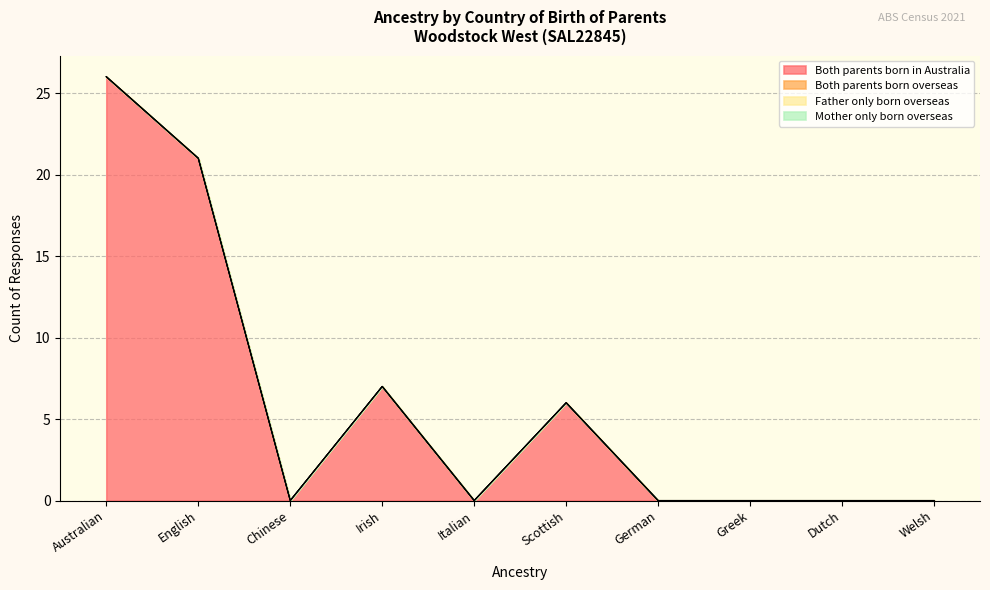

True or false: Both parents born overseas has more than 1 points higher than both neighbors.

False